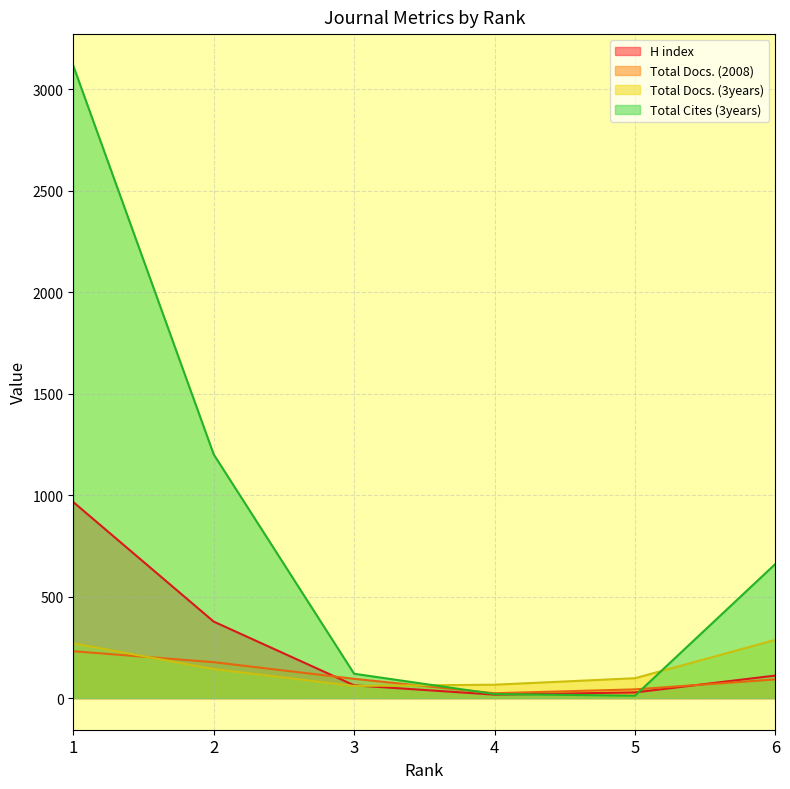

Which series has the largest total across all categories?

Total Cites (3years)